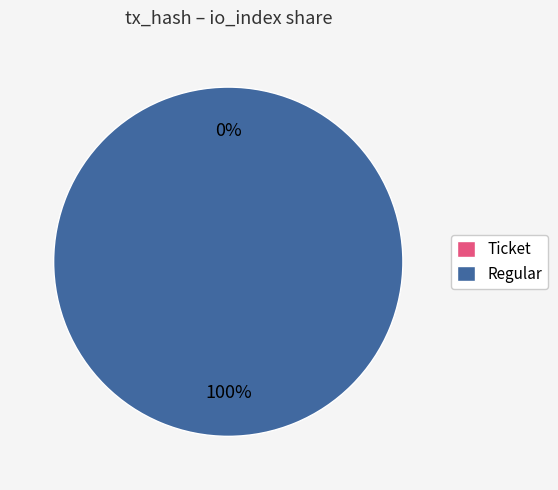

How many slices are in this pie chart?

2